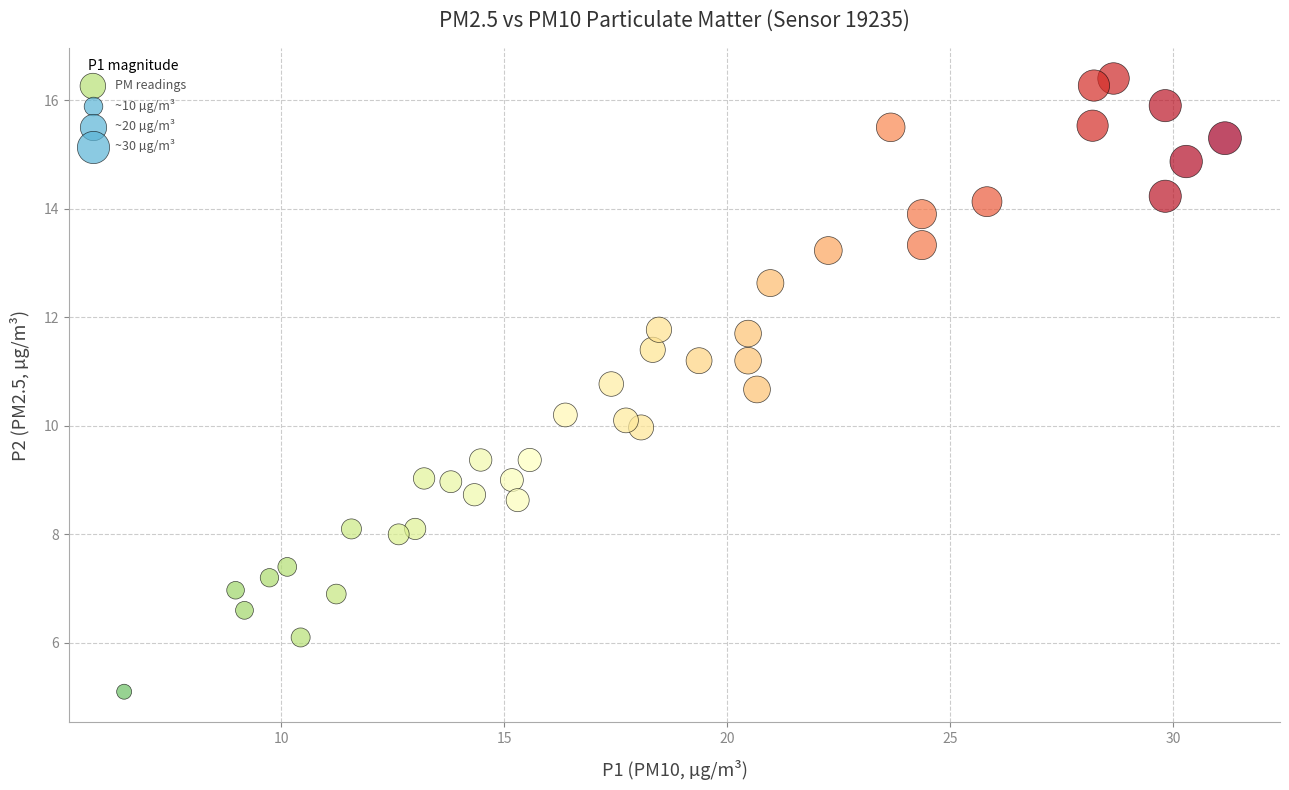

What is the range of Y values (max minus min)?

11.3